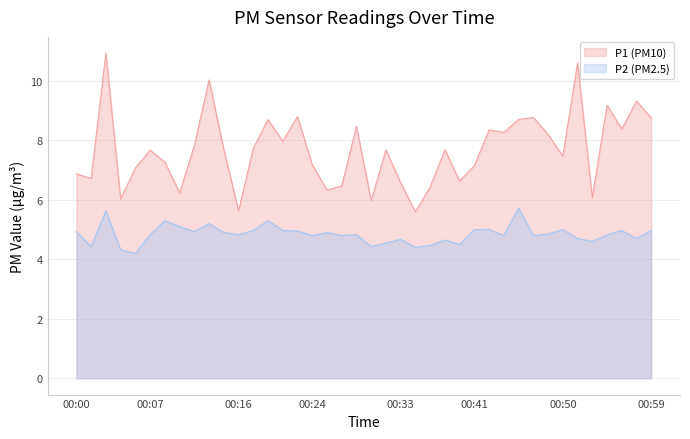

True or false: P2 and P1 intersect in this chart.

False